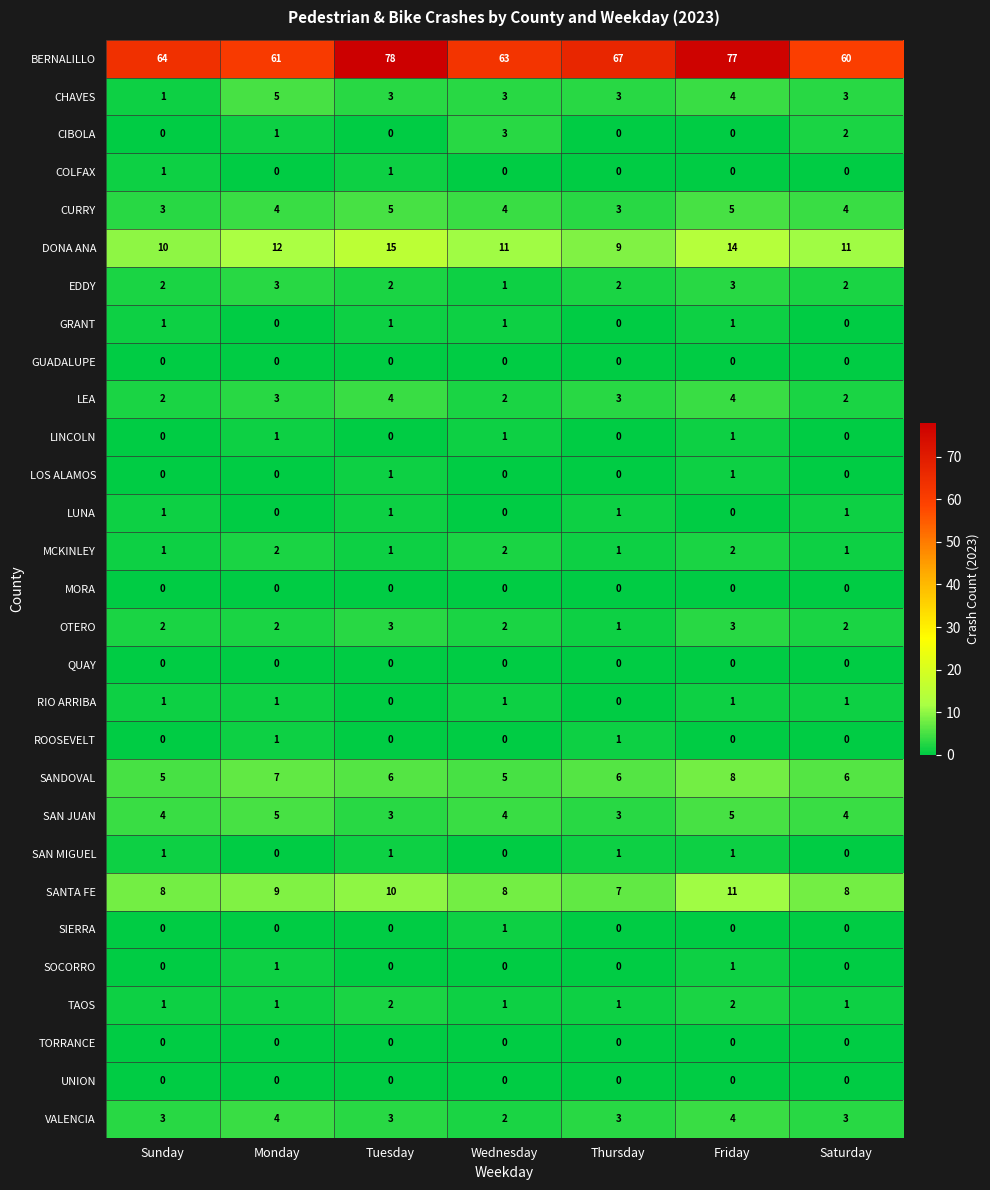

The value of CHAVES at Tuesday is 3. True or false?

True